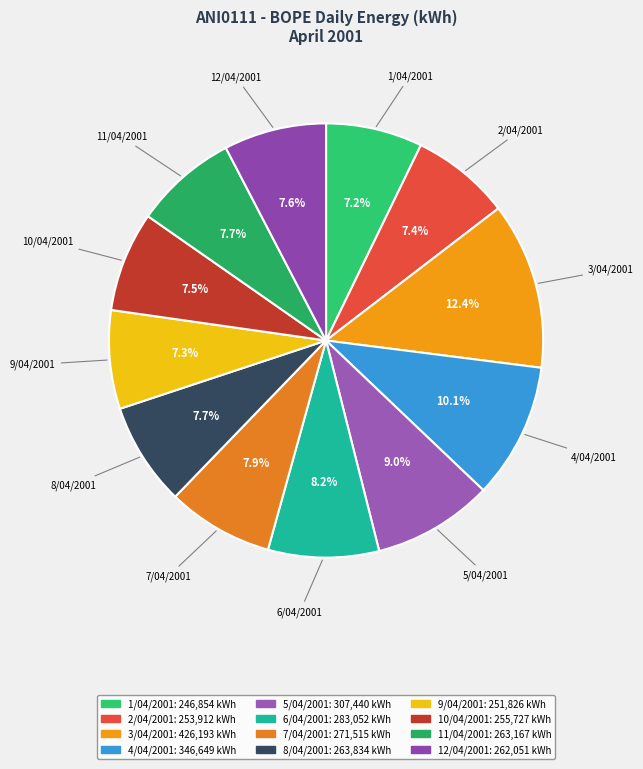

The 7/04/2001 slice represents 8% of the pie. True or false?

True